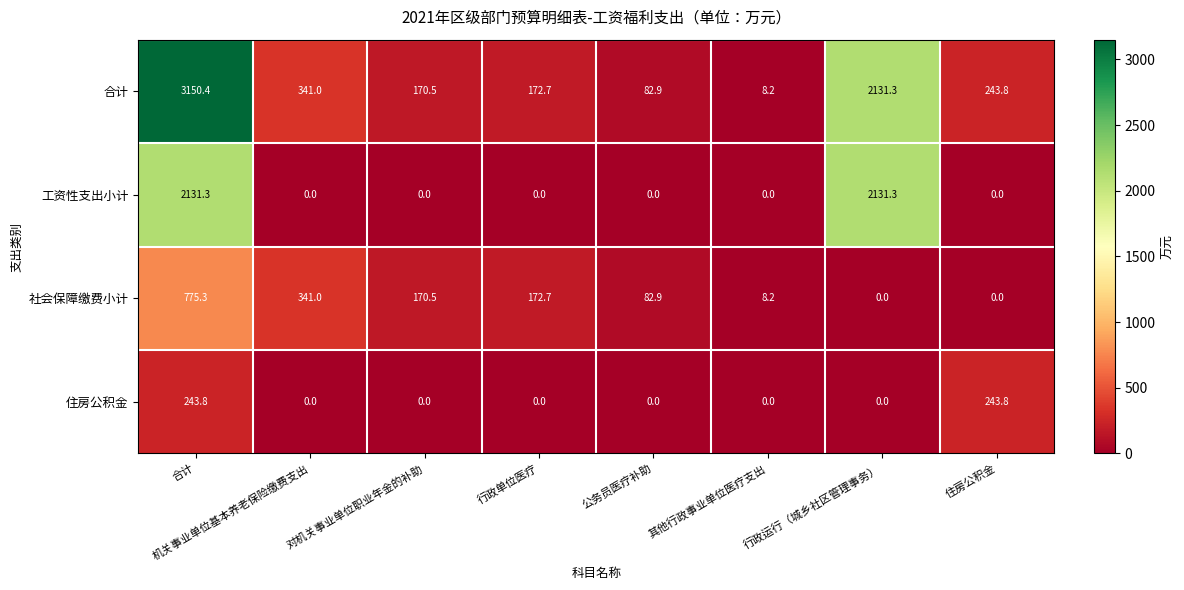

Which category has the highest value across all series?

合计